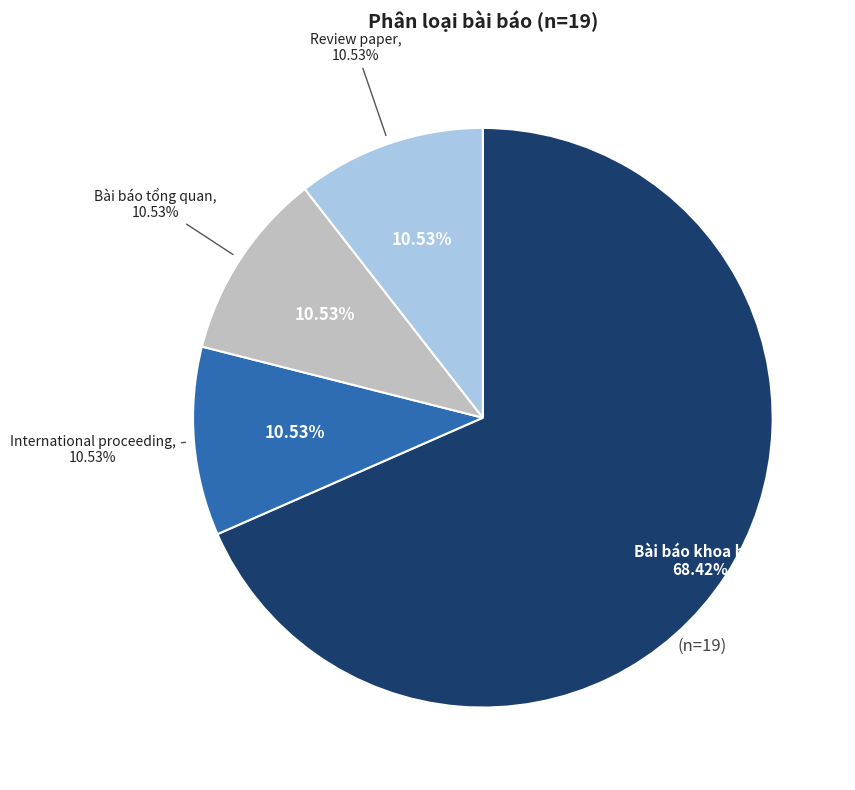

How many segments does this pie chart have?

4